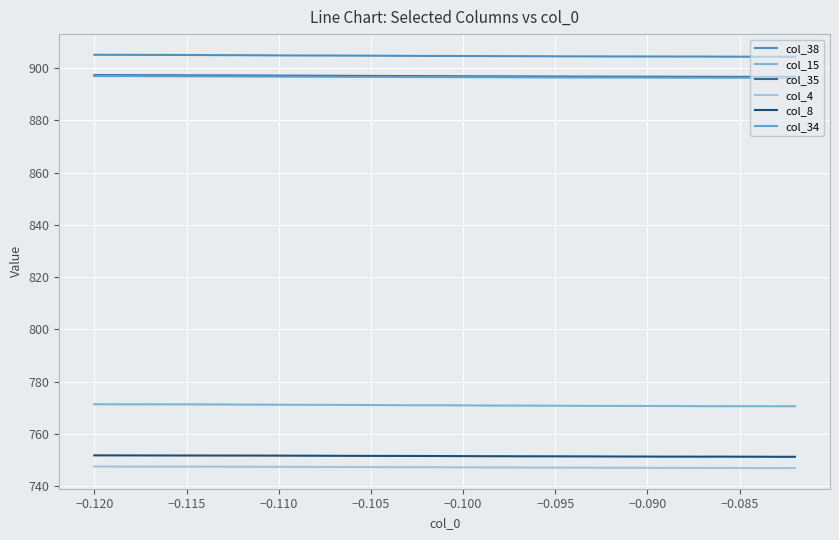

What is the minimum value shown in the chart?

746.9